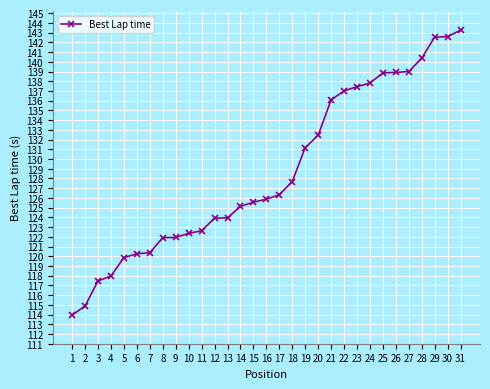

What is the sum of all values?

3989.4